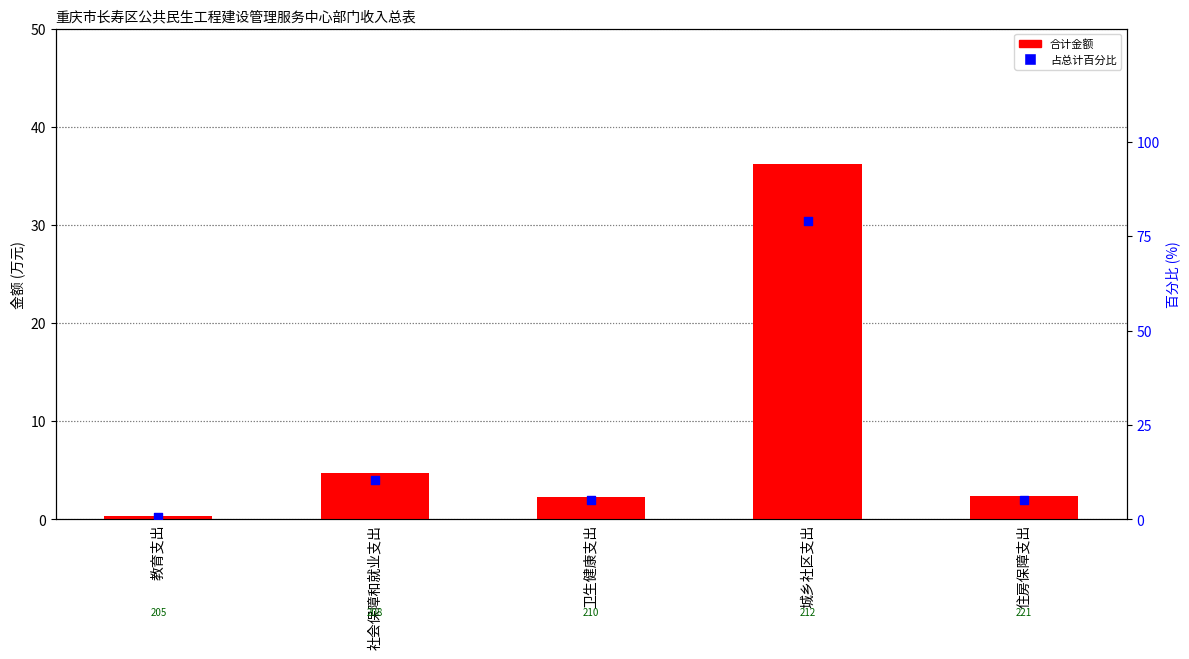

What is the total value across all series at 住房保障支出?

7.5